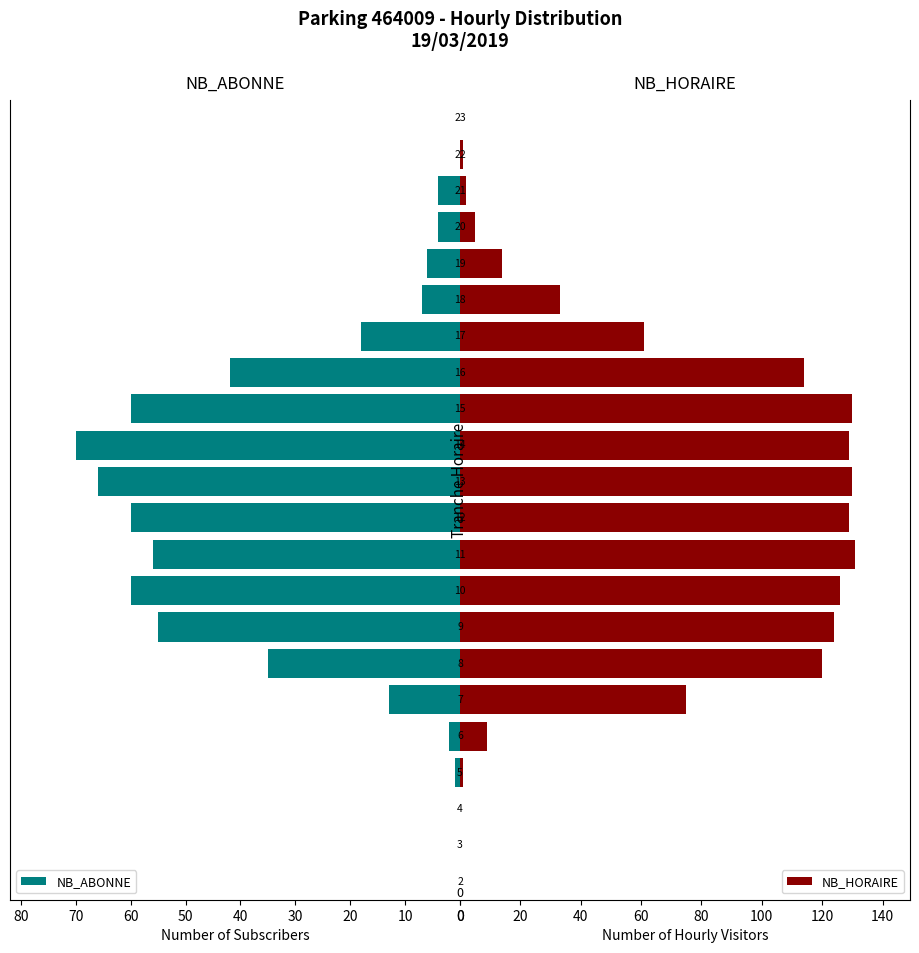

Reading left to right, transcribe all the data shown in this chart.

NB_ABONNE: 0	0	0	1	2	13	35	55	60	56	60	66	70	60	42	18	7	6	4	4	0	0
NB_HORAIRE: 0	0	0	1	9	75	120	124	126	131	129	130	129	130	114	61	33	14	5	2	1	0